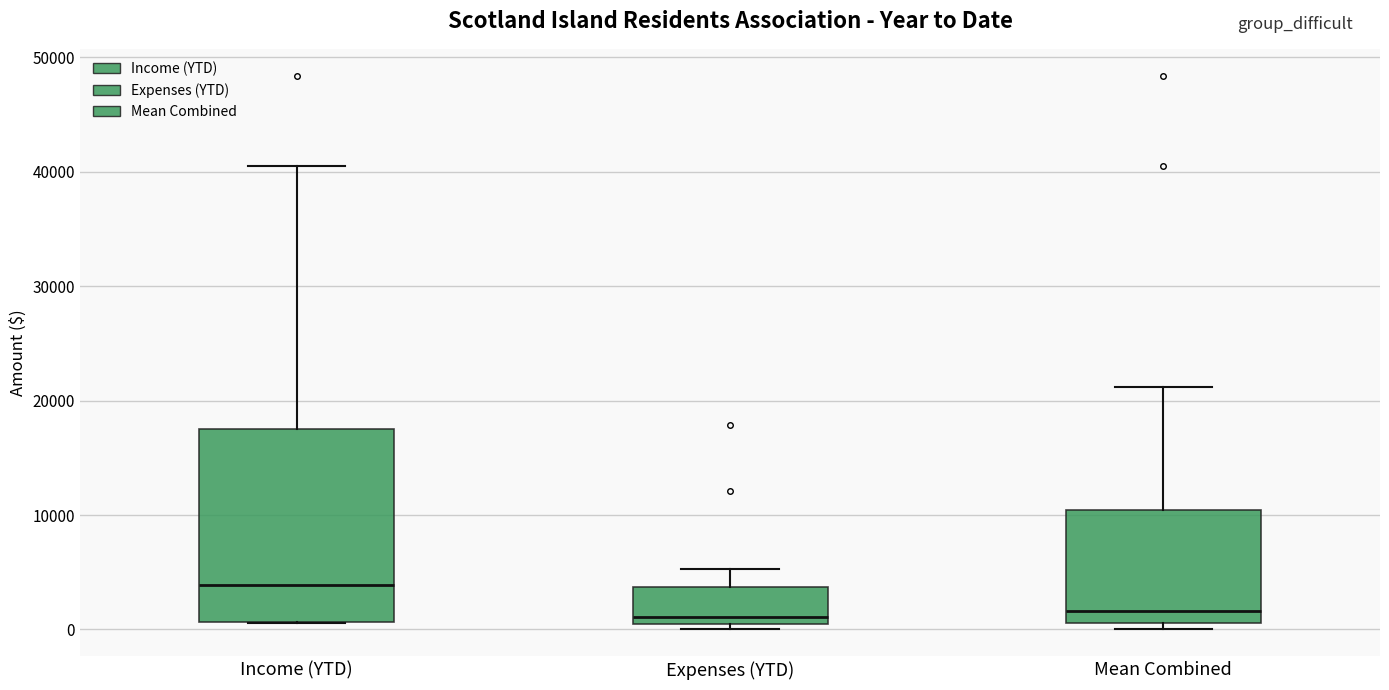

Where does the upper whisker of the box for Expenses (YTD) end on the y-axis? The values are not printed on the chart, so give them approximately, as read against the axis.

5000